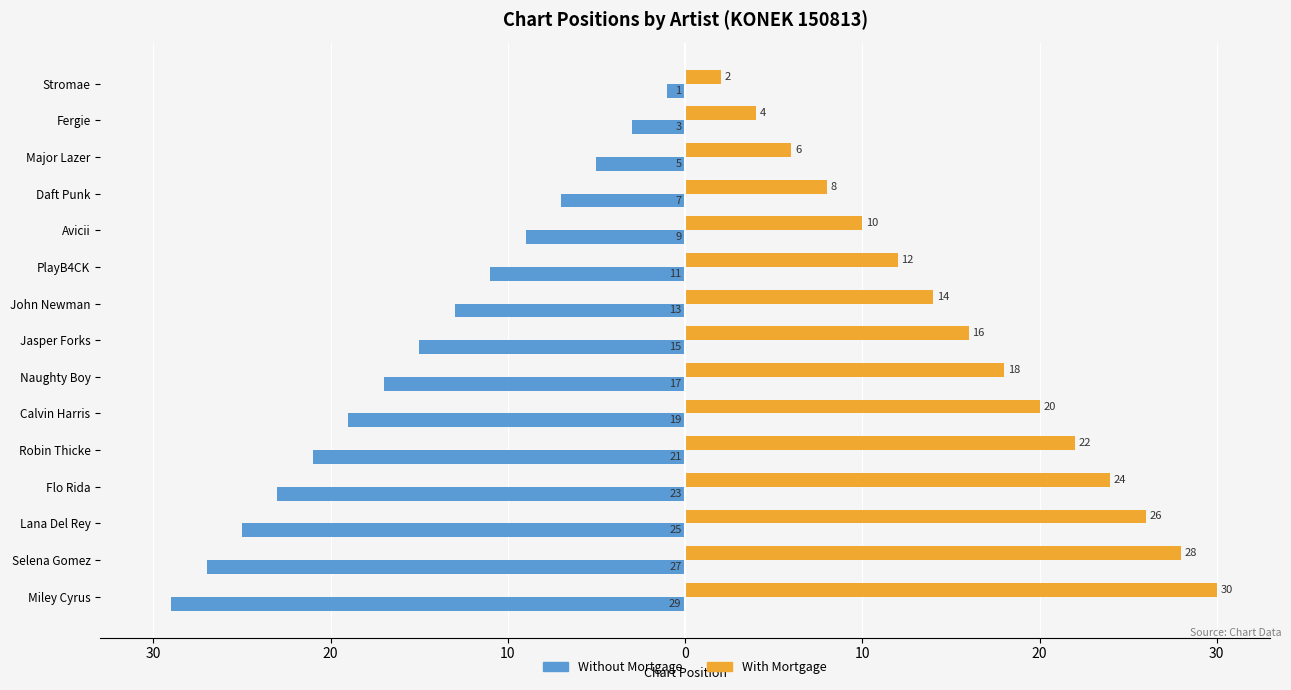

What is the highest value of the Without Mortgage series?

-1